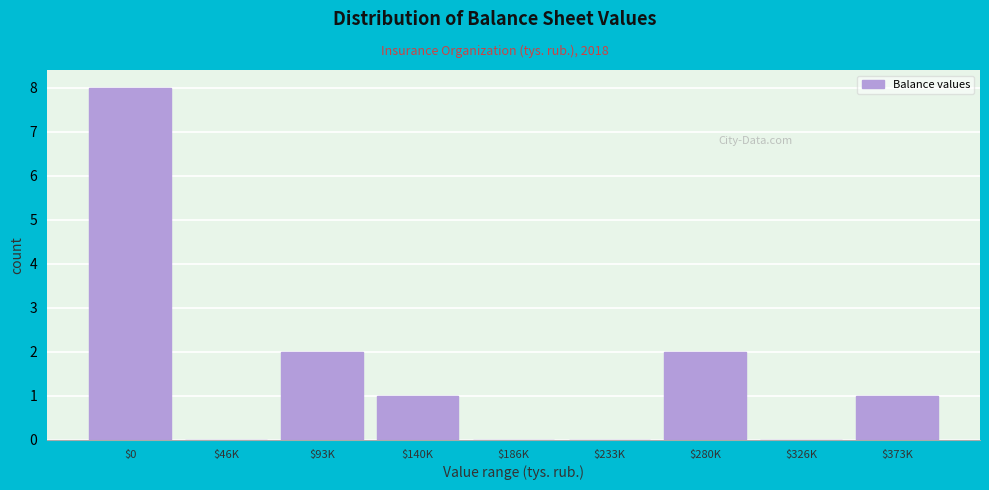

At which category does the chart reach its peak across all series?

$0